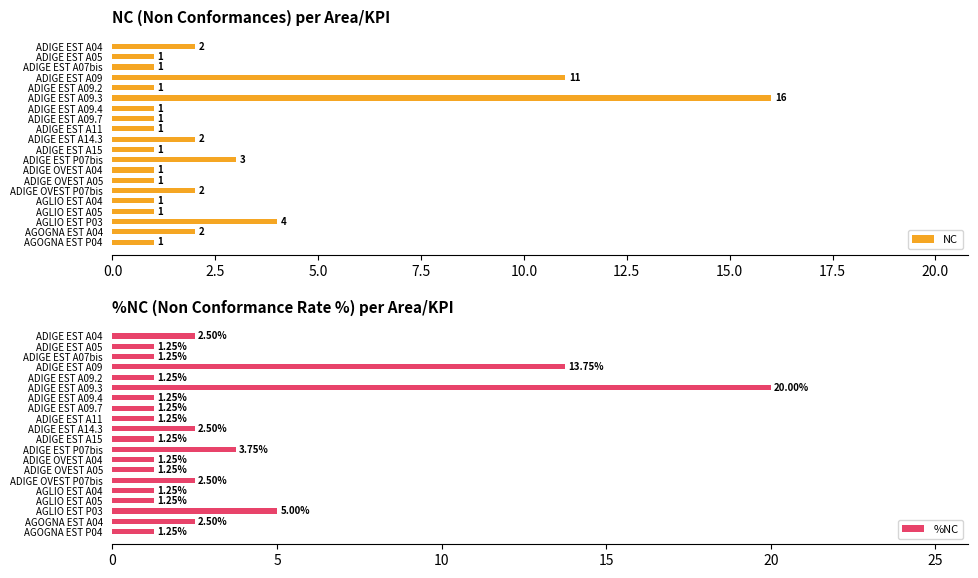

What is the approximate value of NC at ADIGE EST A09.3?

16